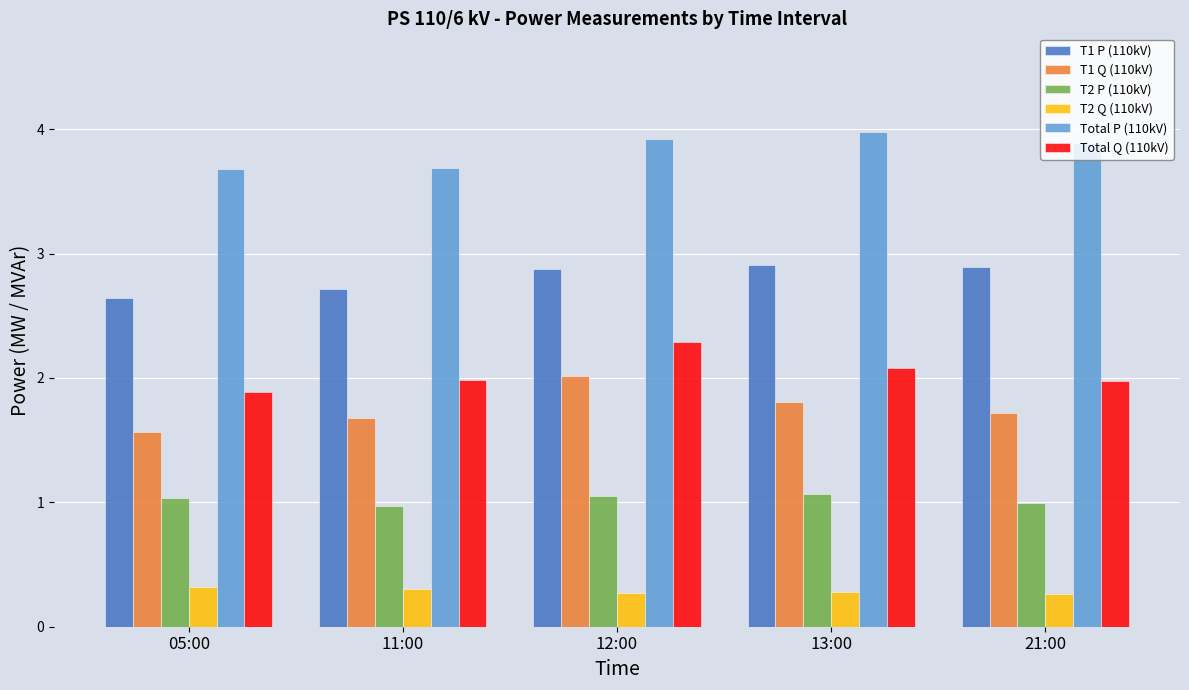

What is the total value across all series at 12:00?

12.4